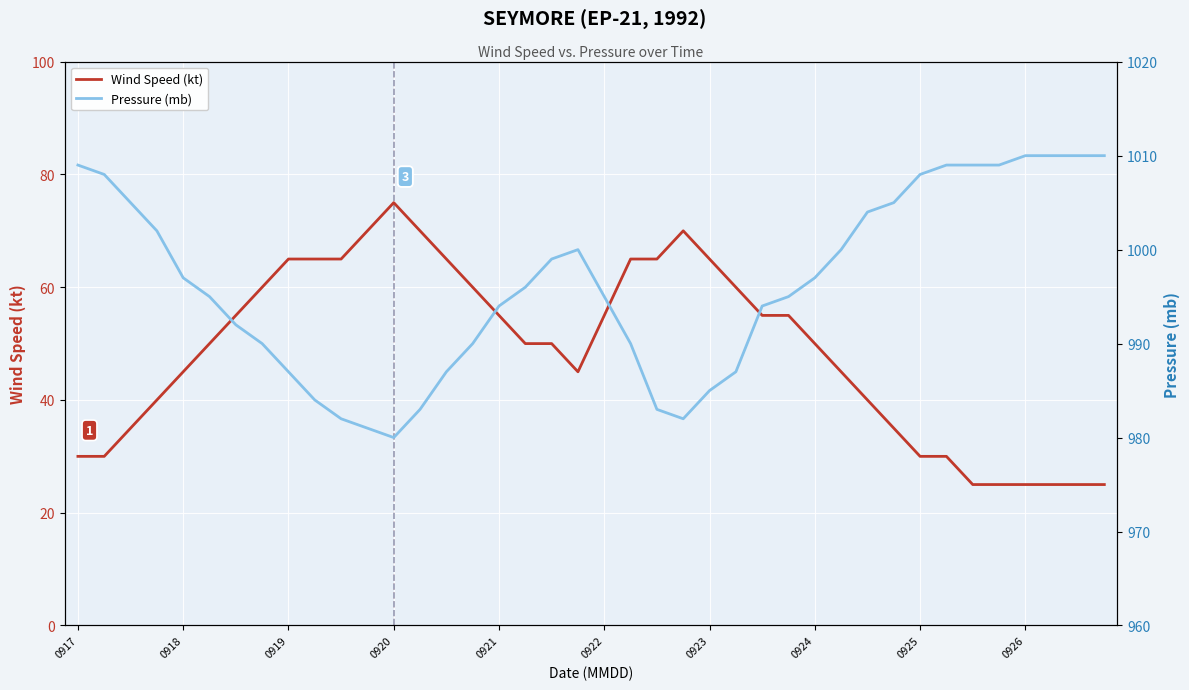

The value of Pressure (mb) at 0926 is 670. True or false?

False